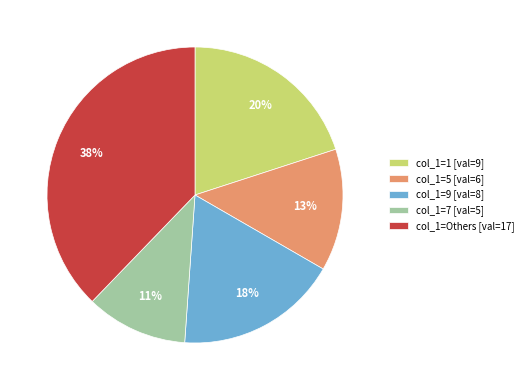

Is the sum of col_1=7 [val=5] and col_1=9 [val=8] greater than half?

No